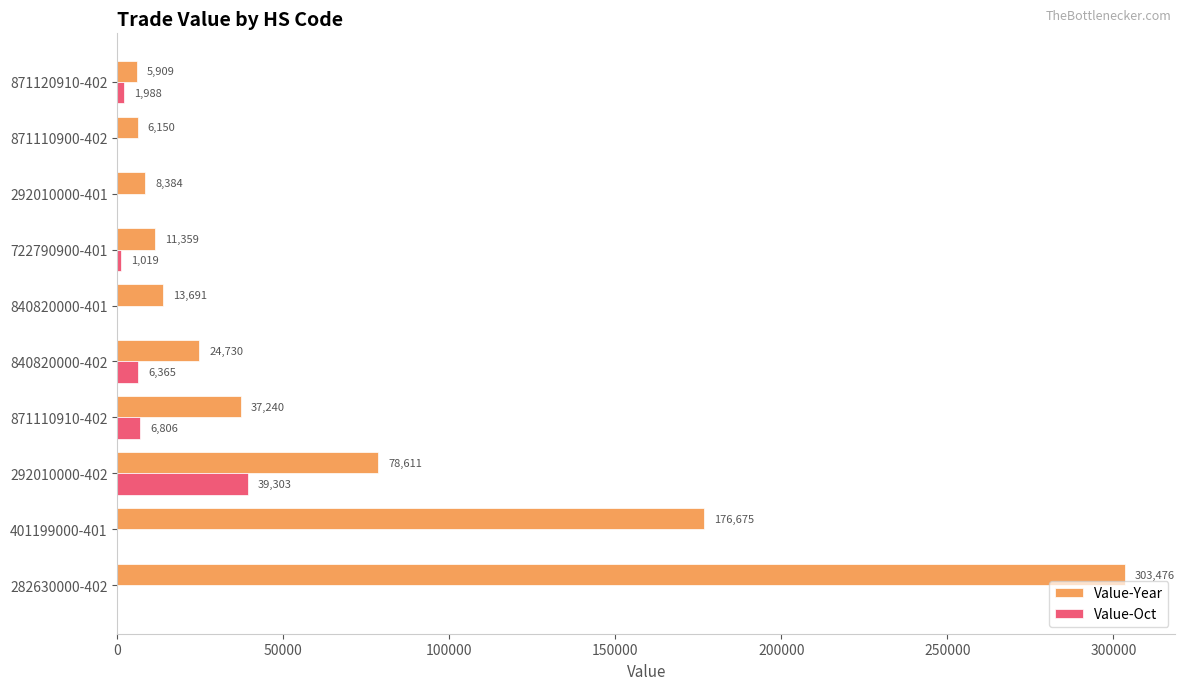

What is the total value across all series at 871110900-402?

6150